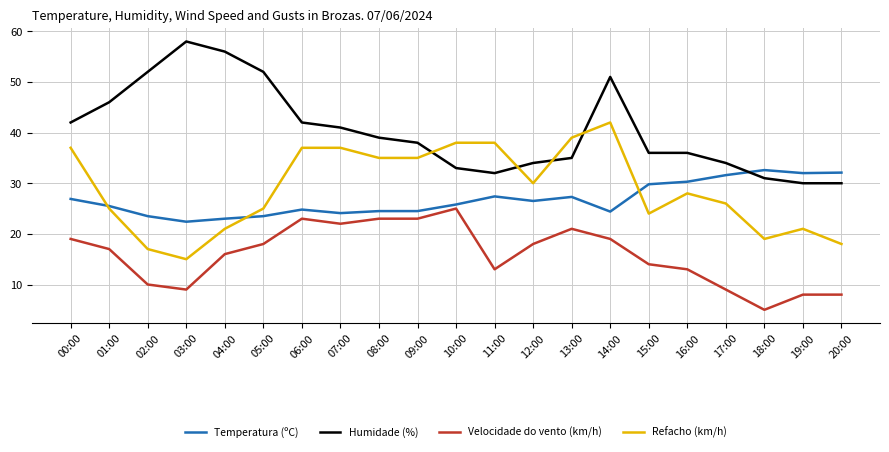

After their last crossing, which series has the higher values: Temperatura (ºC) or Humidade (%)?

Temperatura (ºC)